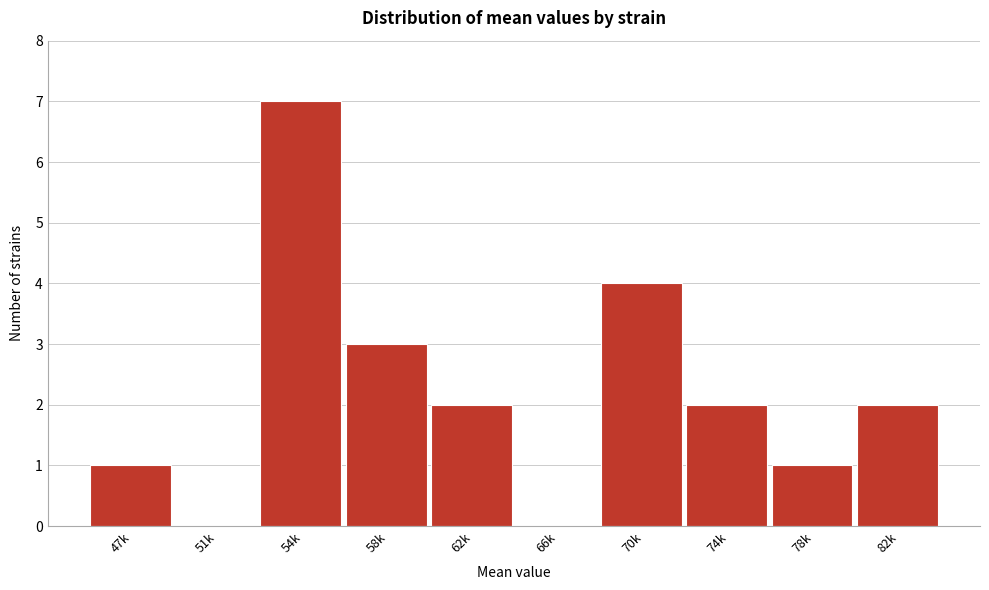

Reading left to right, what are all the values shown in this chart?

47k=1	51k=0	54k=7	58k=3	62k=2	66k=0	70k=4	74k=2	78k=1	82k=2